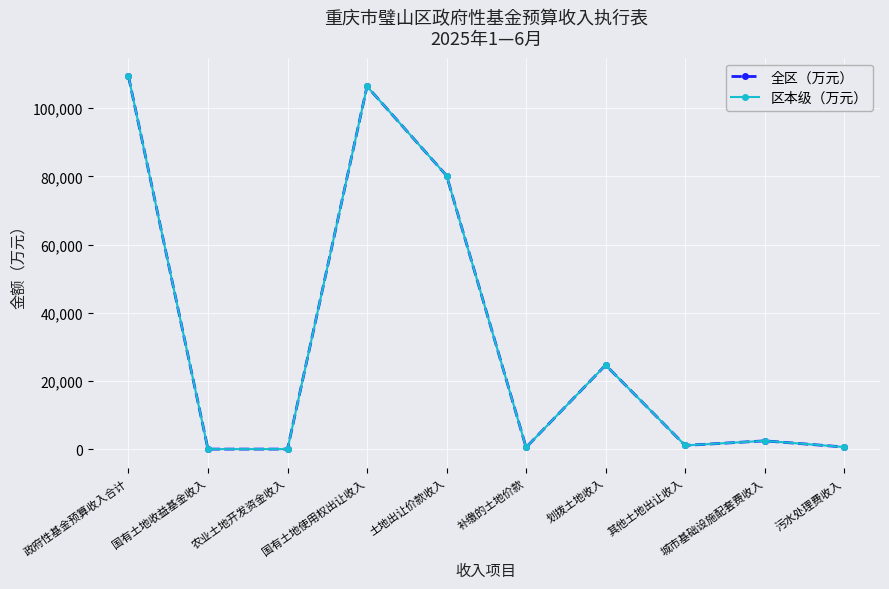

Reading right to left, list all the values displayed in this chart.

全区（万元）: 污水处理费收入=591	城市基础设施配套费收入=2400	其他土地出让收入=1059	划拨土地收入=24630	补缴的土地价款=485	土地出让价款收入=80209	国有土地使用权出让收入=106383	农业土地开发资金收入=-15	国有土地收益基金收入=-23	政府性基金预算收入合计=109336
区本级（万元）: 污水处理费收入=591	城市基础设施配套费收入=2400	其他土地出让收入=1059	划拨土地收入=24630	补缴的土地价款=485	土地出让价款收入=80209	国有土地使用权出让收入=106383	农业土地开发资金收入=-15	国有土地收益基金收入=-23	政府性基金预算收入合计=109336